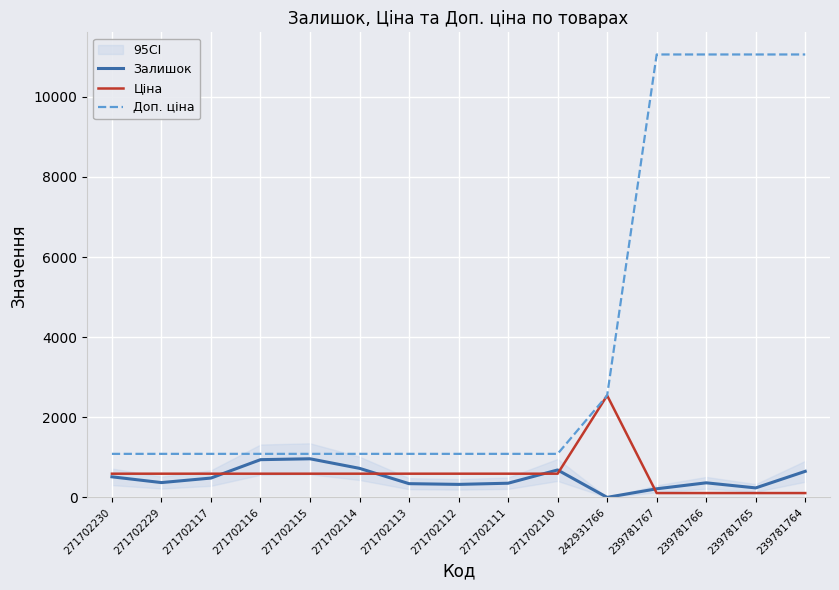

Between which two adjacent categories do Ціна and Залишок first intersect?

271702117 and 271702116